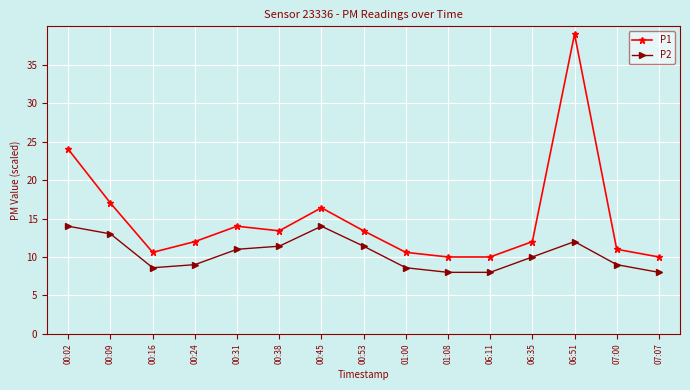

At 00:53, list the series in order from largest to smallest.

P1, P2